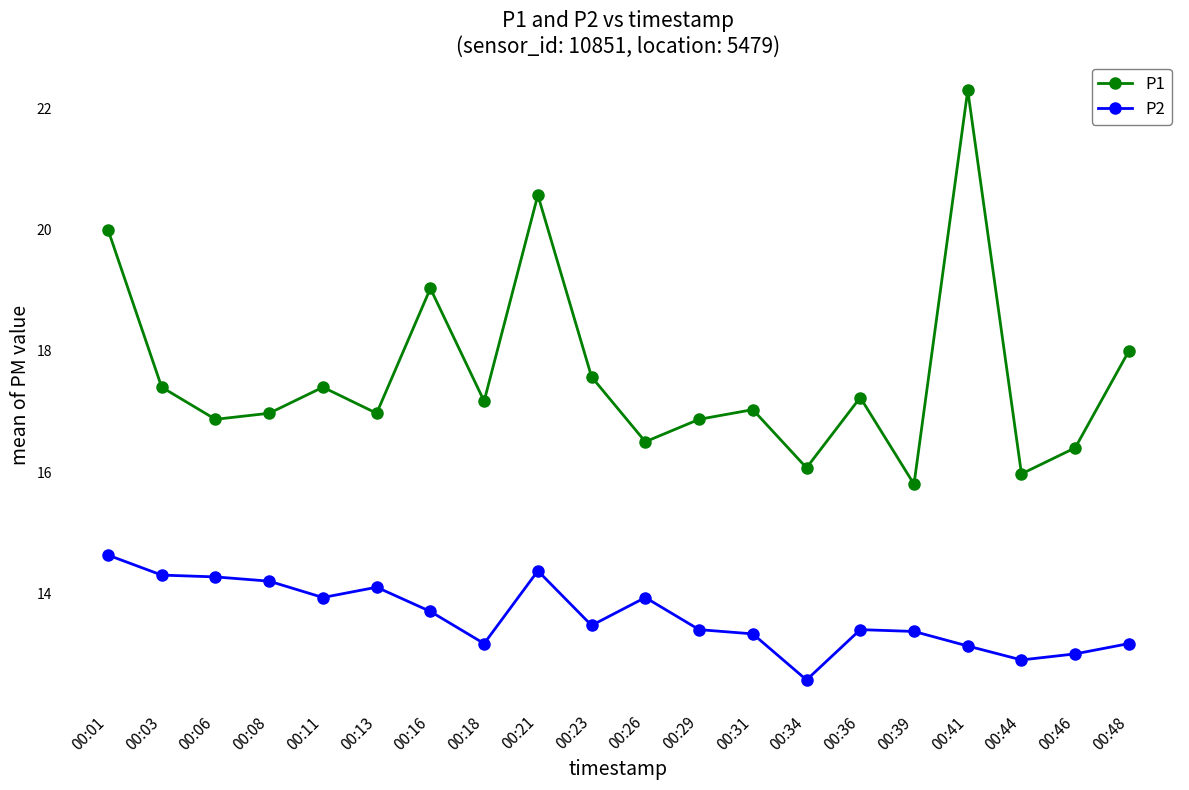

Rank the series by their maximum value, from lowest to highest.

P2, P1